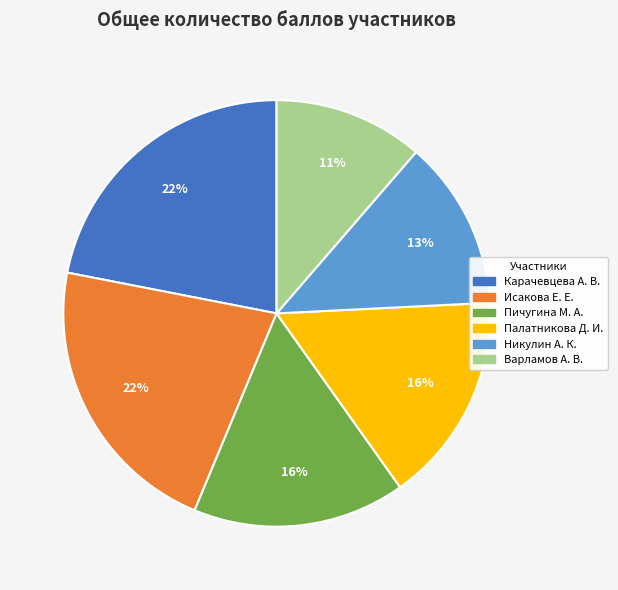

Do Карачевцева А. В. and Палатникова Д. И. together represent more than half of the pie?

No